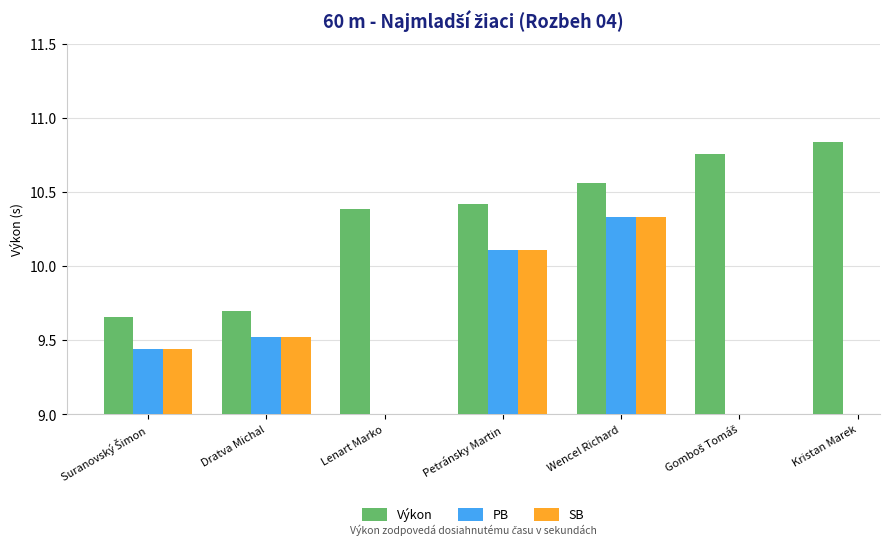

Is the value of PB at Gomboš Tomáš greater than the value of Výkon at Wencel Richard?

No